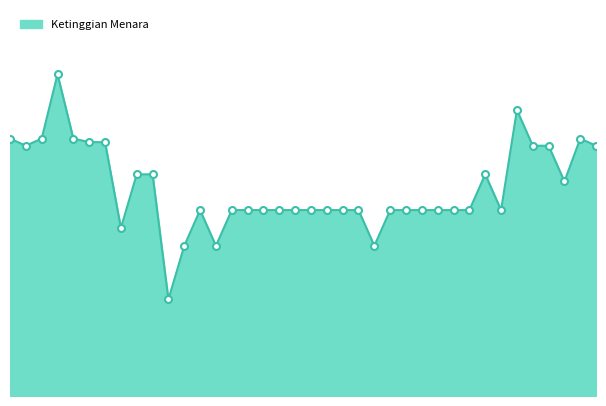

True or false: there are more than 2 points higher than both neighbors.

True